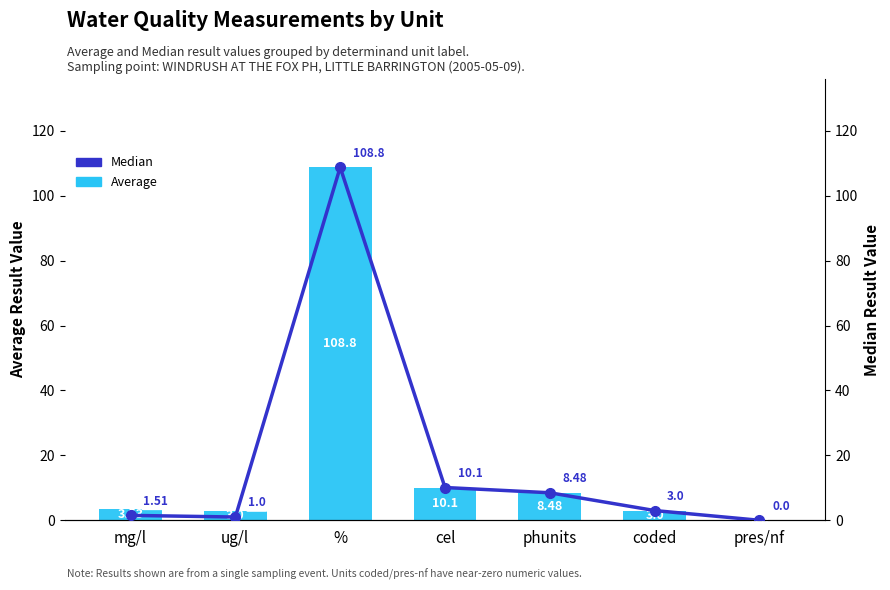

Reading left to right, extract all data points from this chart.

Average: 3.5	3.0	108.8	10.1	8.5	3.0	0.0
Median: 1.5	1.0	108.8	10.1	8.5	3.0	0.0